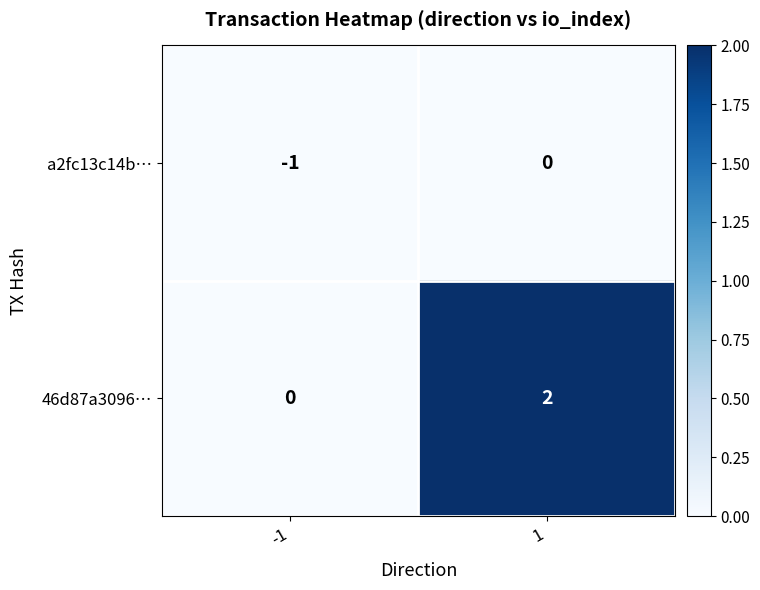

Which series changed the most between -1 and 1?

46d87a3096…